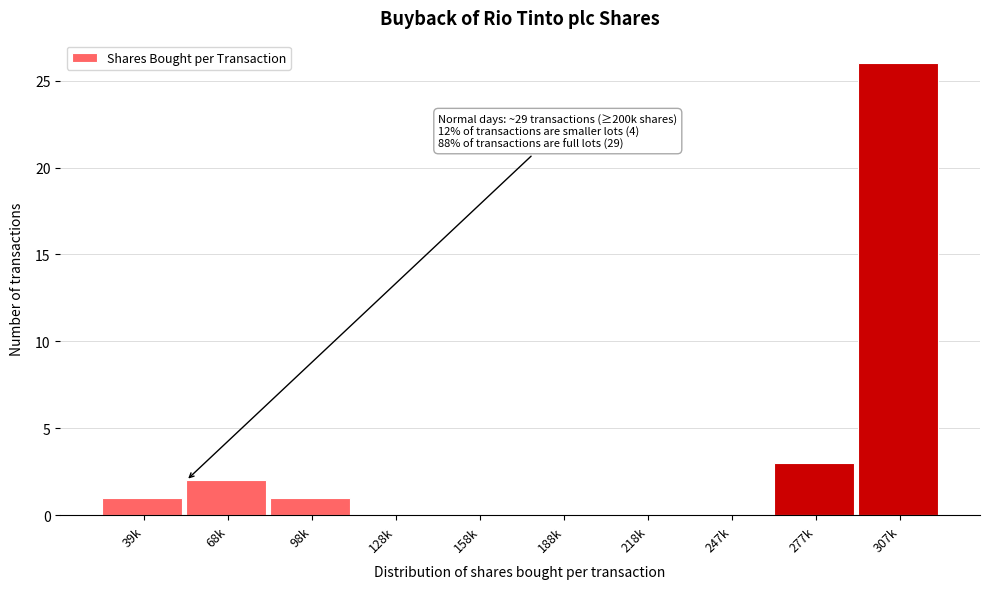

Reading left to right, list all the values displayed in this chart.

39k=1	68k=2	98k=1	128k=0	158k=0	188k=0	218k=0	247k=0	277k=3	307k=26